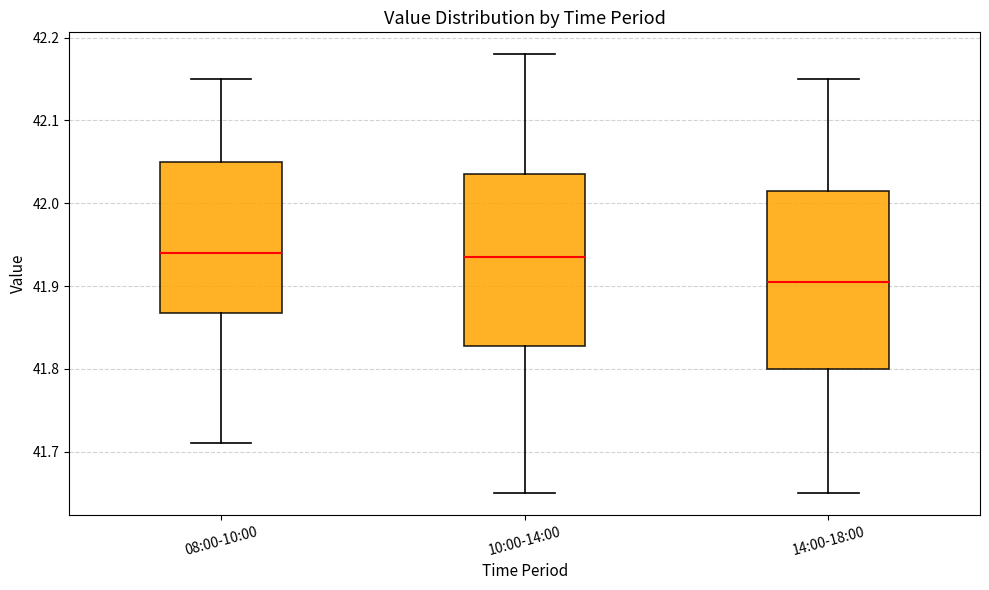

Reading left to right, read every box against the y-axis: the position of its median line, the range the box covers, and the ends of its whiskers. The values are not printed on the chart, so give them approximately, as read against the axis.

08:00-10:00: median 41.94, box 41.87 to 42.05, whiskers 41.71 to 42.15
10:00-14:00: median 41.94, box 41.83 to 42.04, whiskers 41.65 to 42.18
14:00-18:00: median 41.91, box 41.80 to 42.02, whiskers 41.65 to 42.15